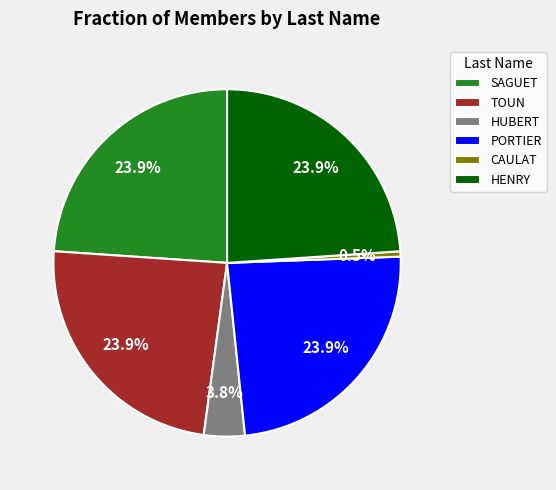

Is HUBERT the majority of the pie?

No